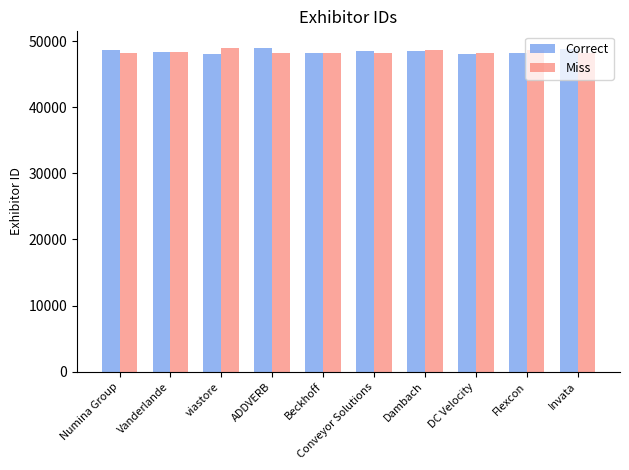

What is the difference between the highest and lowest values at Beckhoff?

15